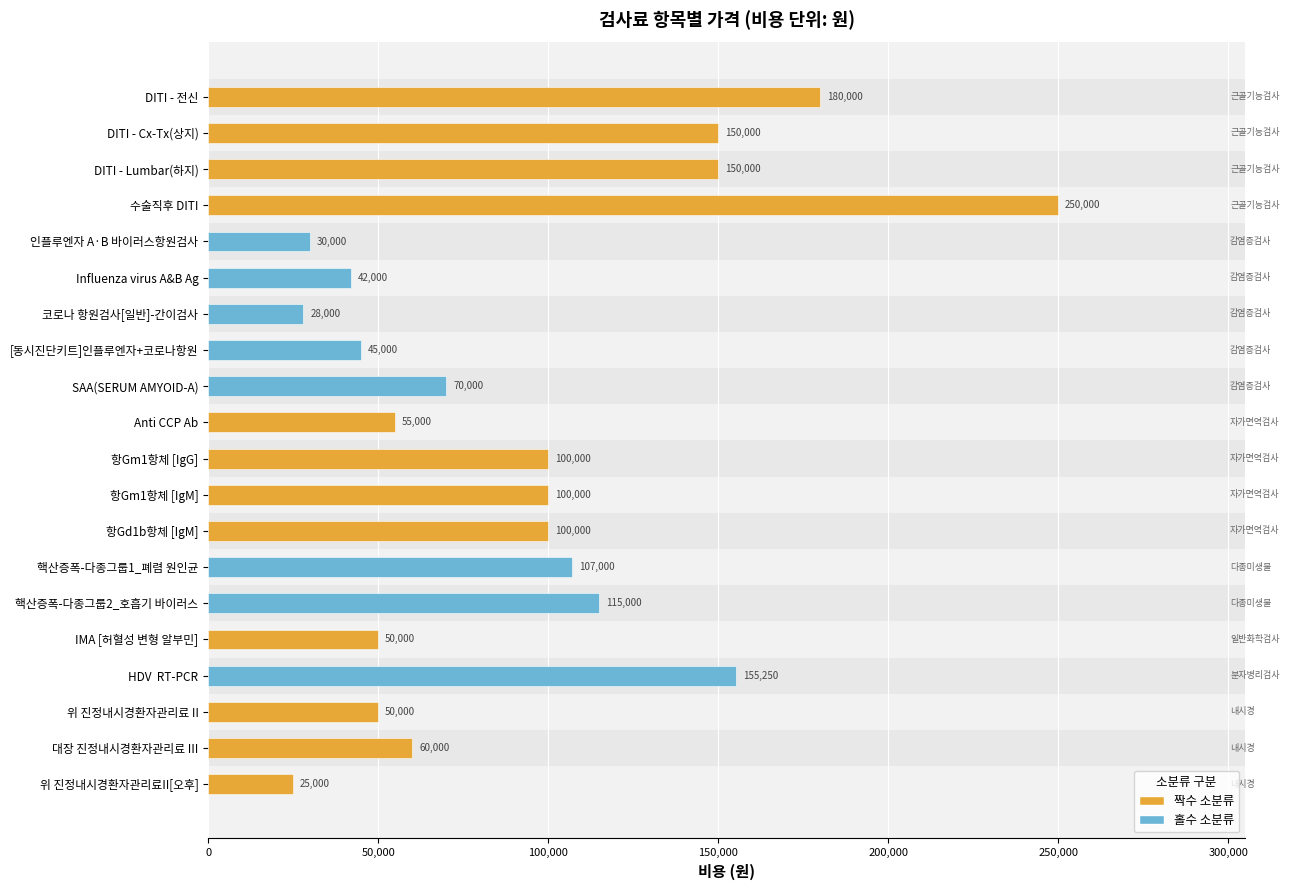

Is it true that the value at 위 진정내시경환자관리료II[오후] is 14068?

False